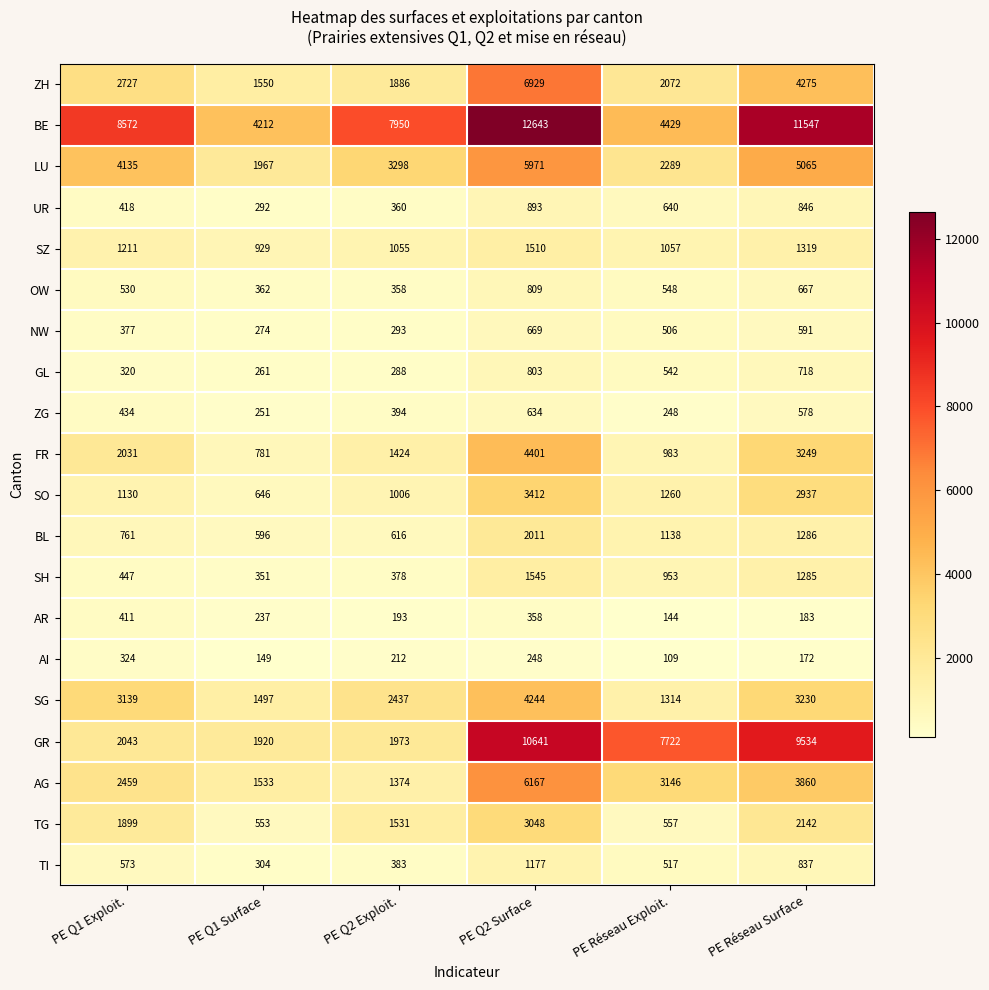

Which label corresponds to the largest value in the chart?

PE Q2 Surface